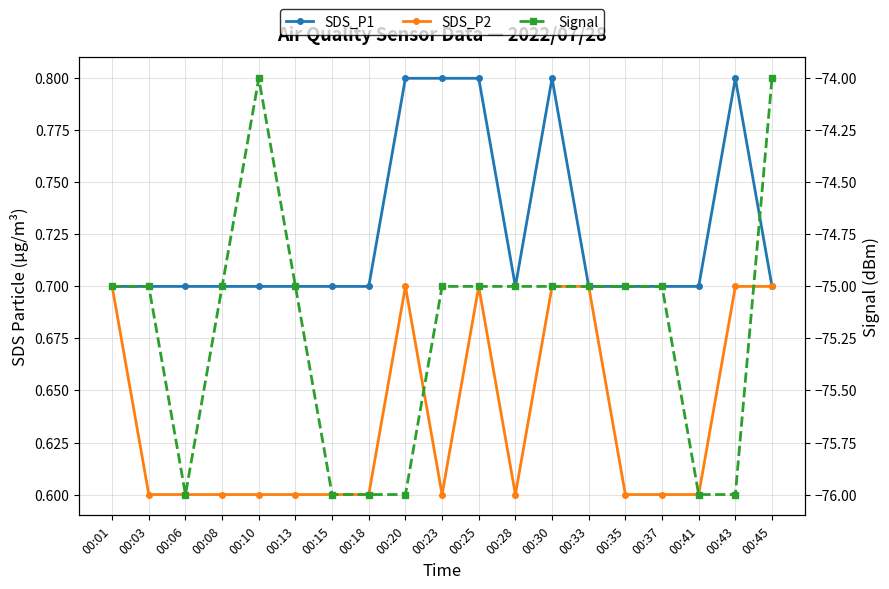

Is the value of SDS_P2 at 00:01 greater than the value of Signal at 00:13?

Yes